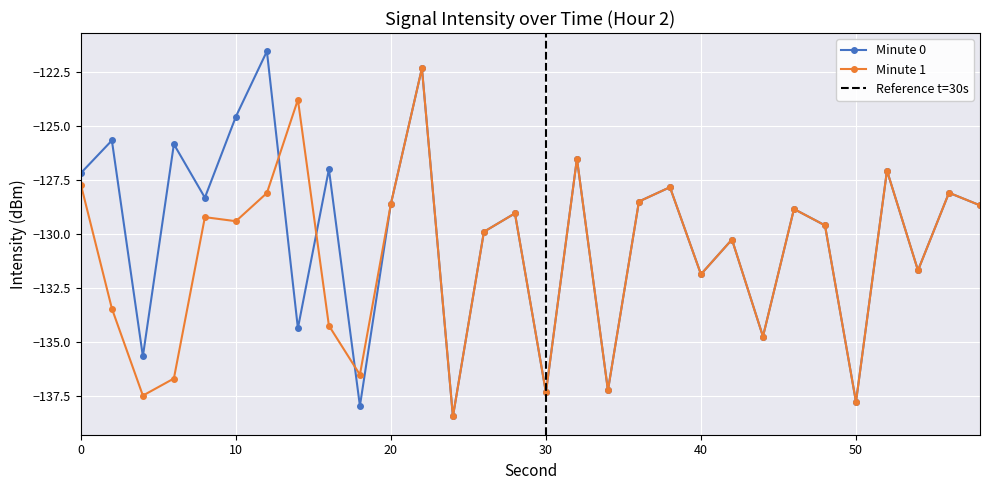

True or false: Minute 0 has a value of -60.7 at 10.

False